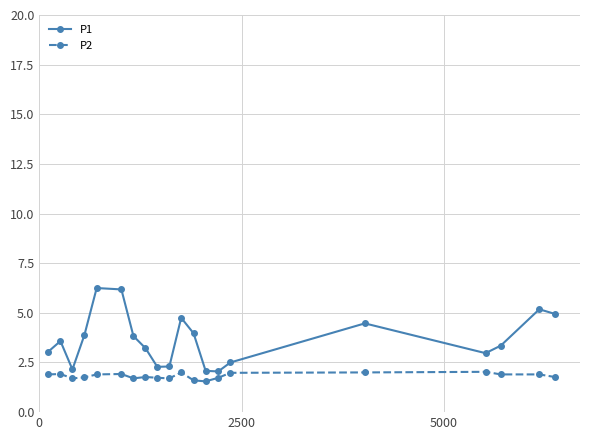

What is the minimum value shown in the chart?

1.6